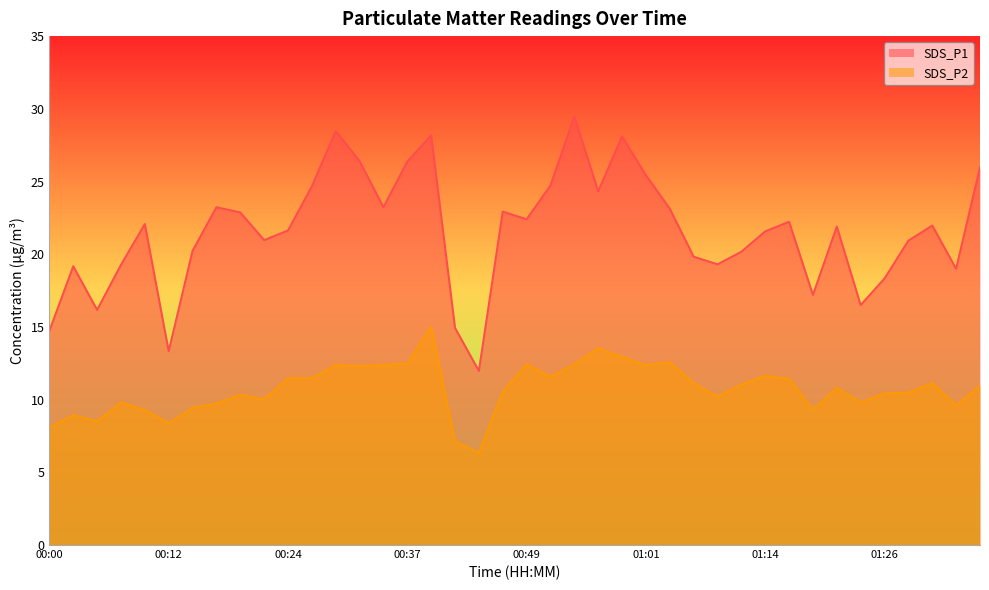

Reading left to right, what are all the values shown in this chart?

SDS_P1: 00:00=14.7	00:02=19.2	00:05=16.2	00:07=19.3	00:09=22.1	00:12=13.3	00:14=20.2	00:17=23.2	00:19=22.9	00:22=21.0	00:24=21.6	00:27=24.7	00:29=28.5	00:32=26.4	00:34=23.2	00:37=26.4	00:39=28.2	00:42=14.9	00:44=12.0	00:46=22.9	00:49=22.4	00:51=24.7	00:54=29.5	00:56=24.3	00:59=28.1	01:01=25.4	01:04=23.1	01:06=19.8	01:09=19.3	01:11=20.2	01:14=21.6	01:16=22.2	01:19=17.2	01:21=21.9	01:24=16.5	01:26=18.3	01:28=20.9	01:31=22.0	01:33=19.0	01:36=26.0
SDS_P2: 00:00=8.1	00:02=8.9	00:05=8.5	00:07=9.8	00:09=9.3	00:12=8.4	00:14=9.4	00:17=9.7	00:19=10.3	00:22=10.0	00:24=11.5	00:27=11.5	00:29=12.4	00:32=12.3	00:34=12.4	00:37=12.5	00:39=15.0	00:42=7.1	00:44=6.3	00:46=10.5	00:49=12.4	00:51=11.6	00:54=12.4	00:56=13.5	00:59=12.9	01:01=12.4	01:04=12.6	01:06=11.1	01:09=10.2	01:11=11.0	01:14=11.6	01:16=11.4	01:19=9.3	01:21=10.8	01:24=9.8	01:26=10.4	01:28=10.5	01:31=11.1	01:33=9.6	01:36=10.9